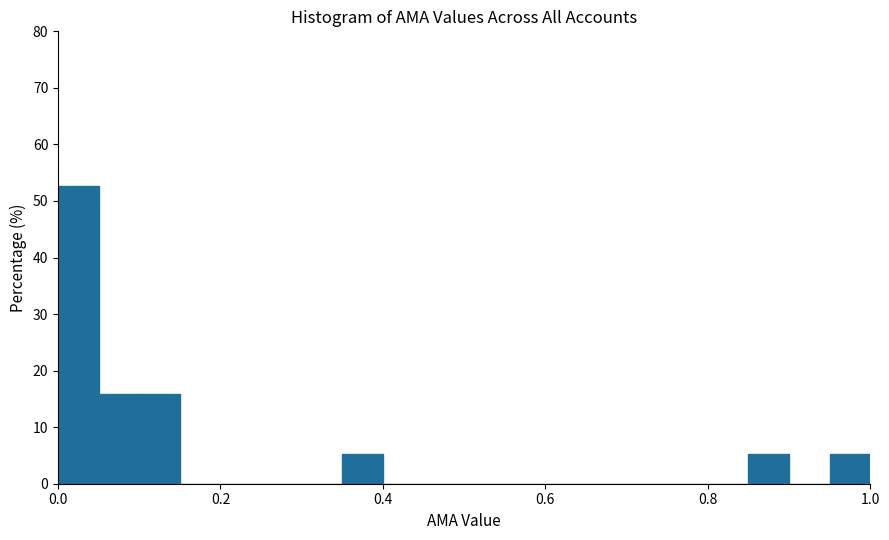

Read against the x-axis, roughly where is the centre of the tallest bar?

0.02